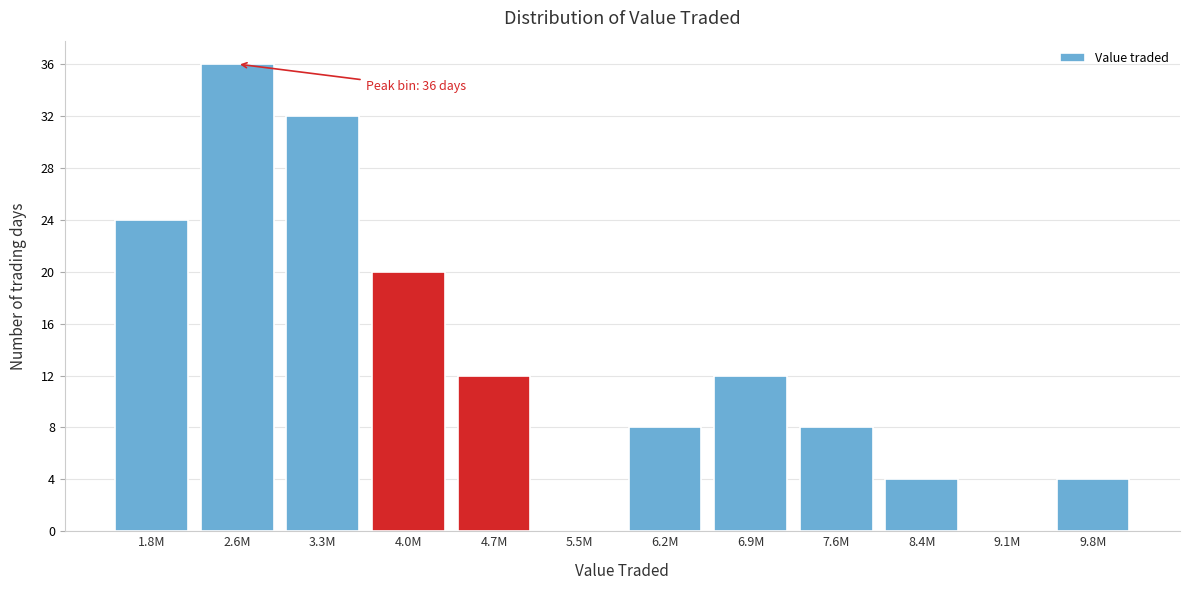

Reading left to right, what are all the values shown in this chart?

1.8M=24	2.6M=36	3.3M=32	4.0M=20	4.7M=12	5.5M=0	6.2M=8	6.9M=12	7.6M=8	8.4M=4	9.1M=0	9.8M=4